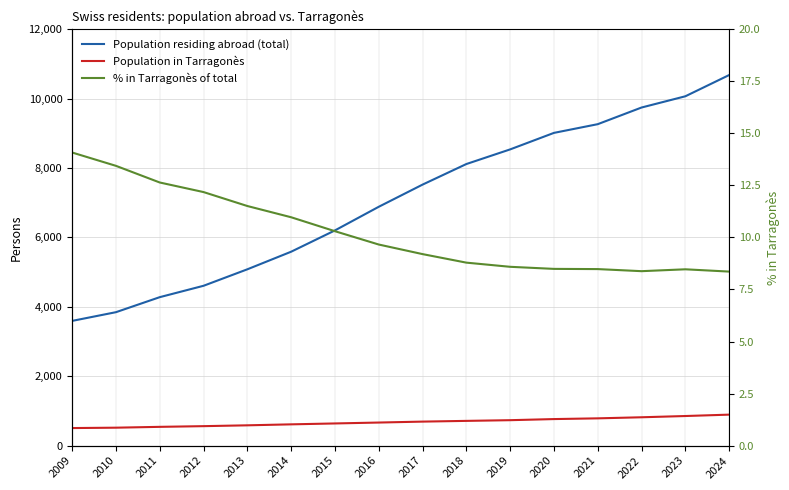

What is the maximum value shown in the chart?

10681.0